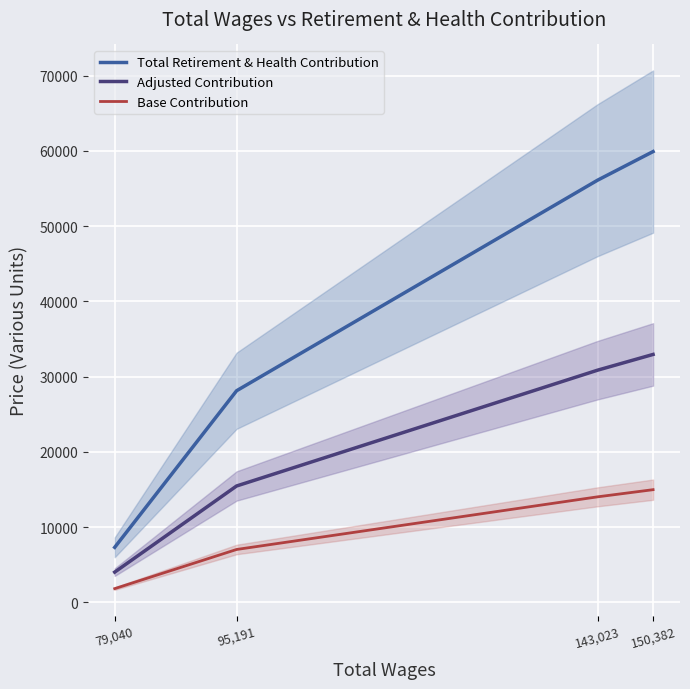

The Base Contribution series shows 14981.2 at 150,382. True or false?

True